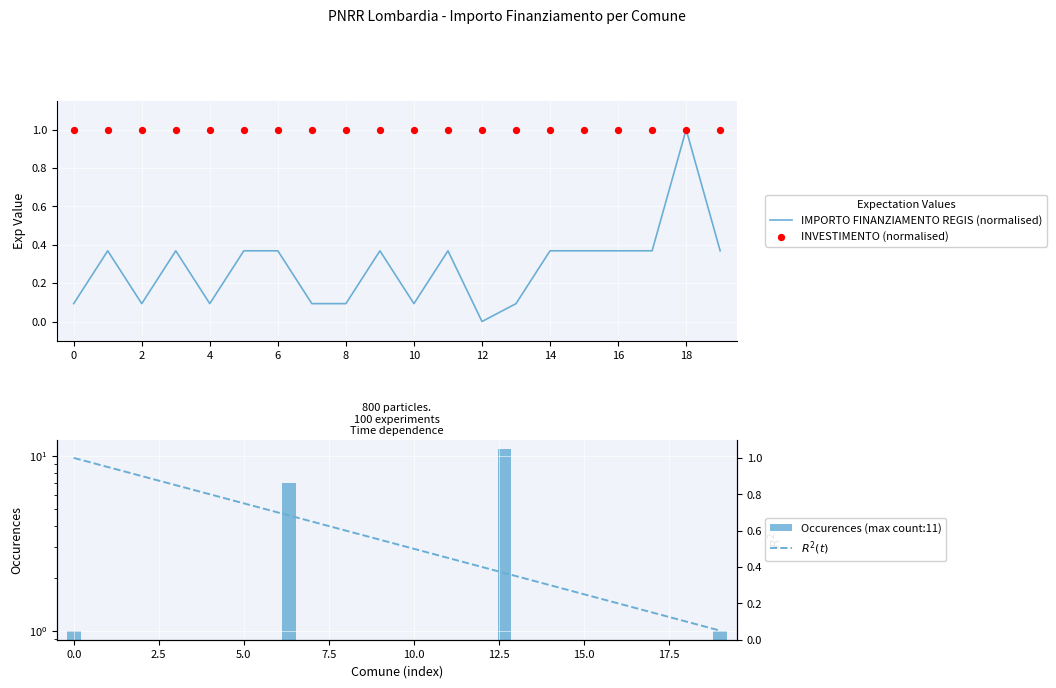

Which has a higher value, RODIGO or FOPPOLO?

RODIGO